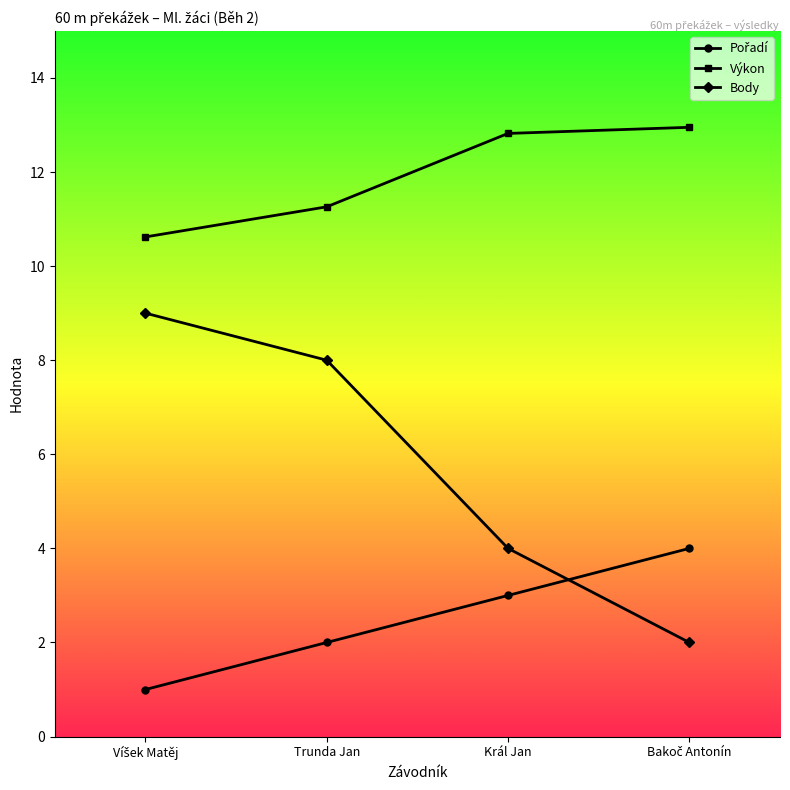

True or false: Výkon and Body intersect in this chart.

False